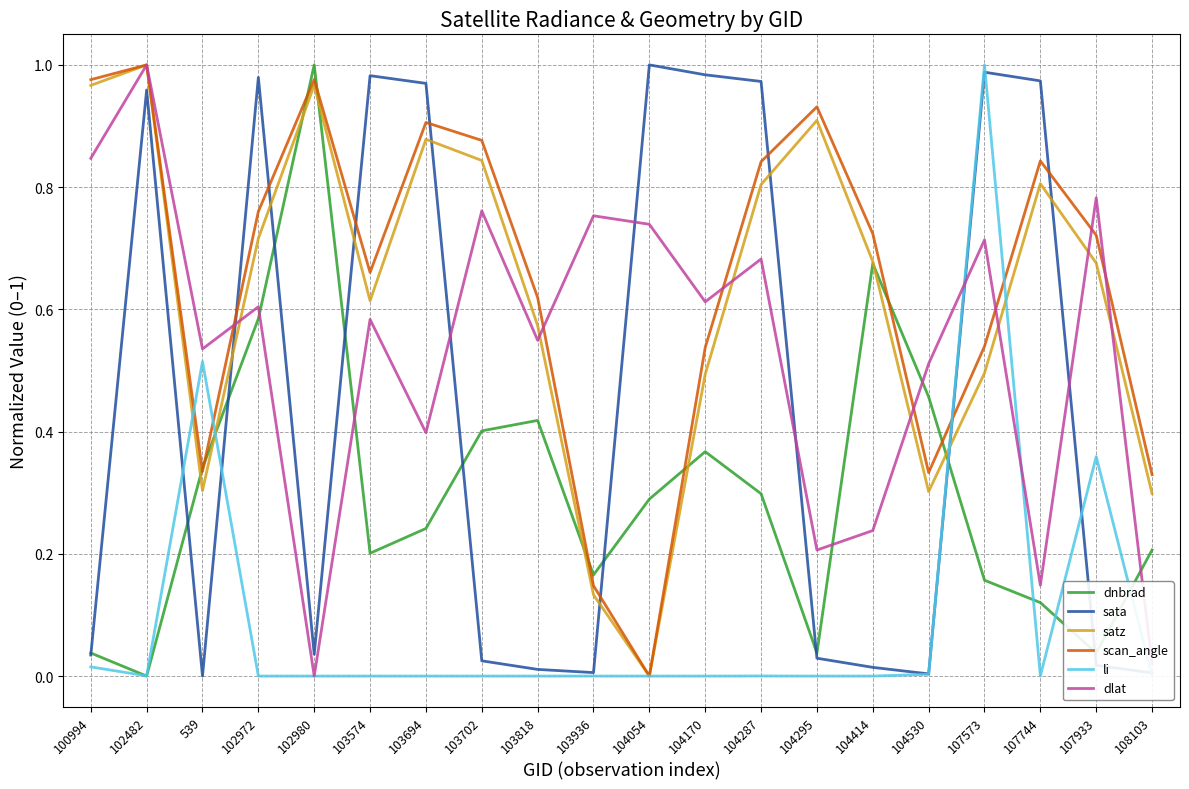

True or false: dlat and sata intersect in this chart.

True